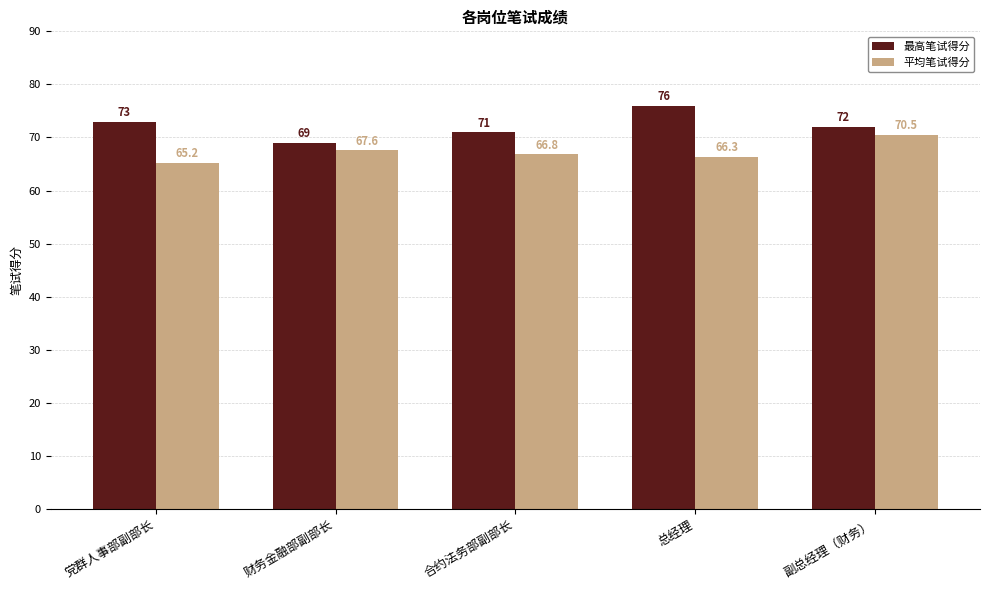

How many 最高笔试得分 values are between 71 and 73?

3